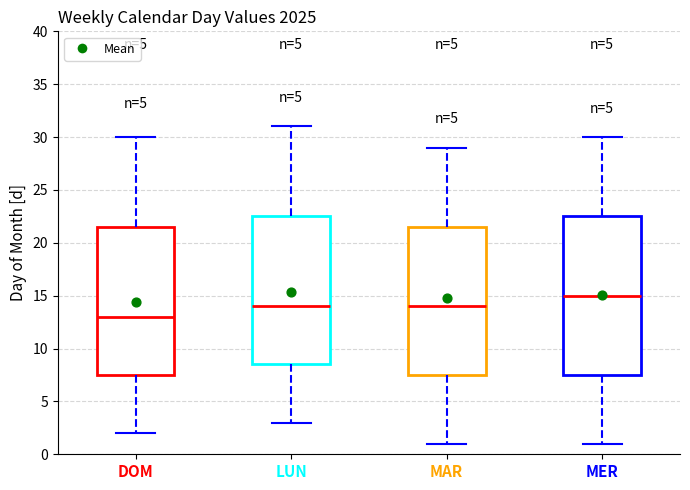

Where is the upper edge of the box for DOM on the y-axis? The values are not printed on the chart, so give them approximately, as read against the axis.

21.5